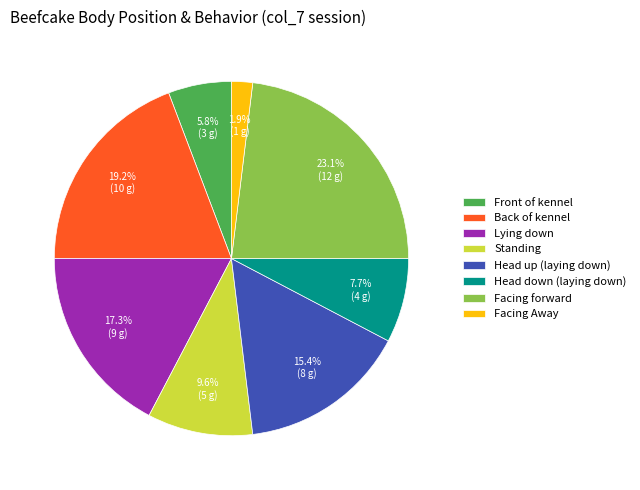

What is the largest slice in the pie chart?

Facing forward